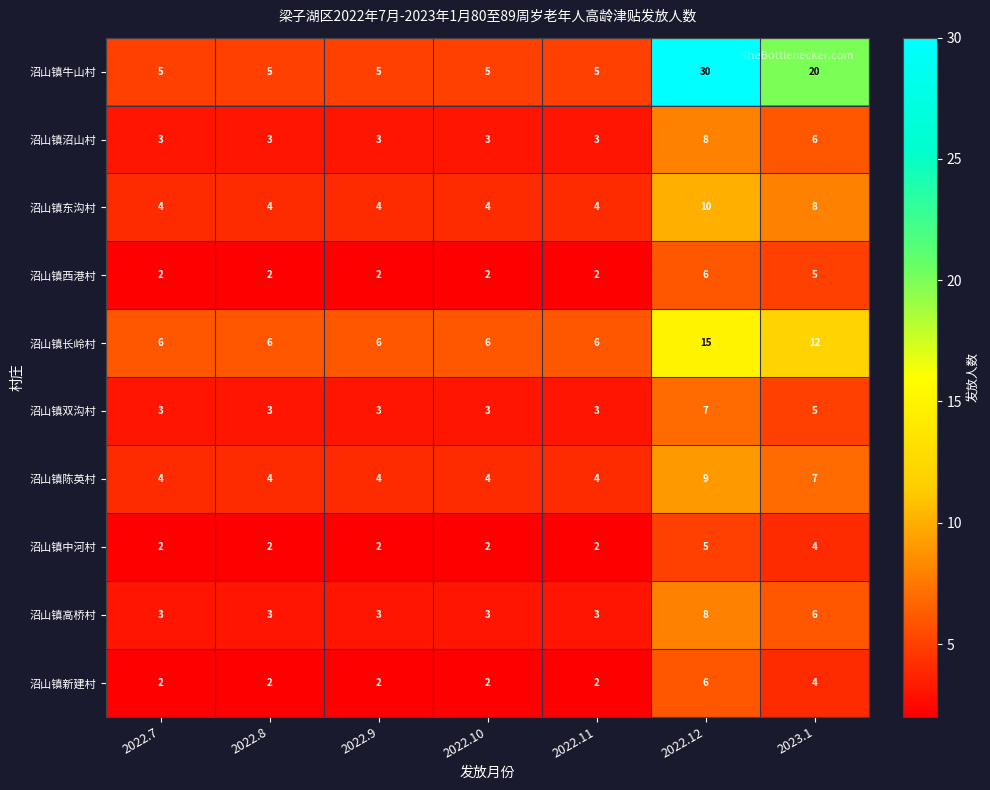

What is the average value of the 沼山镇双沟村 series?

4